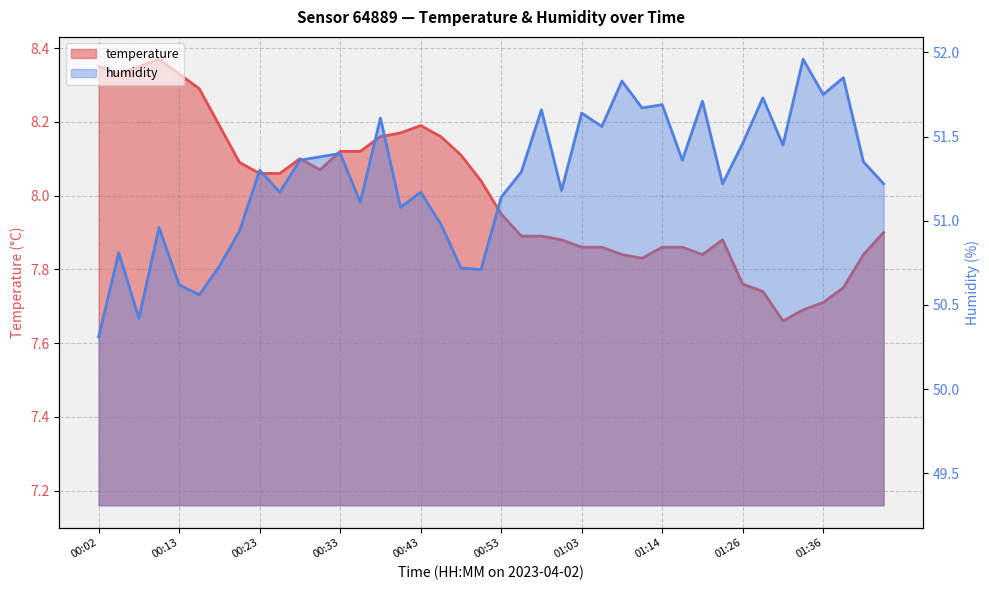

What is the label of the 23rd point from the right?

00:45